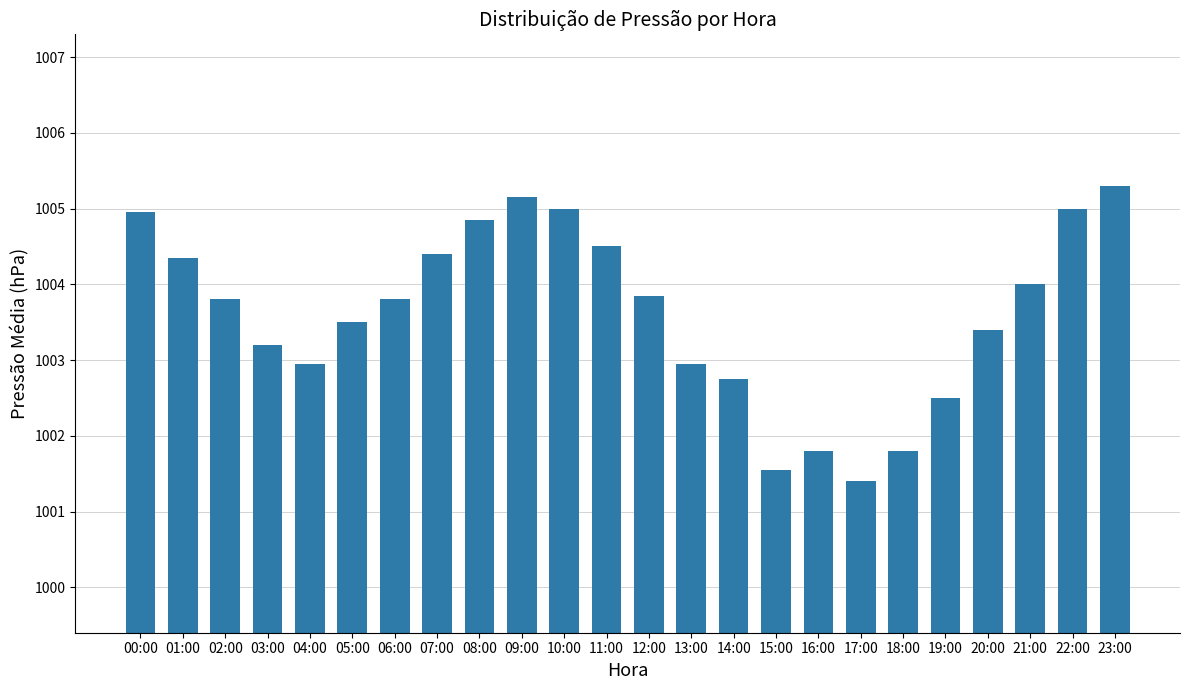

Which has a higher value, 11:00 or 14:00?

11:00